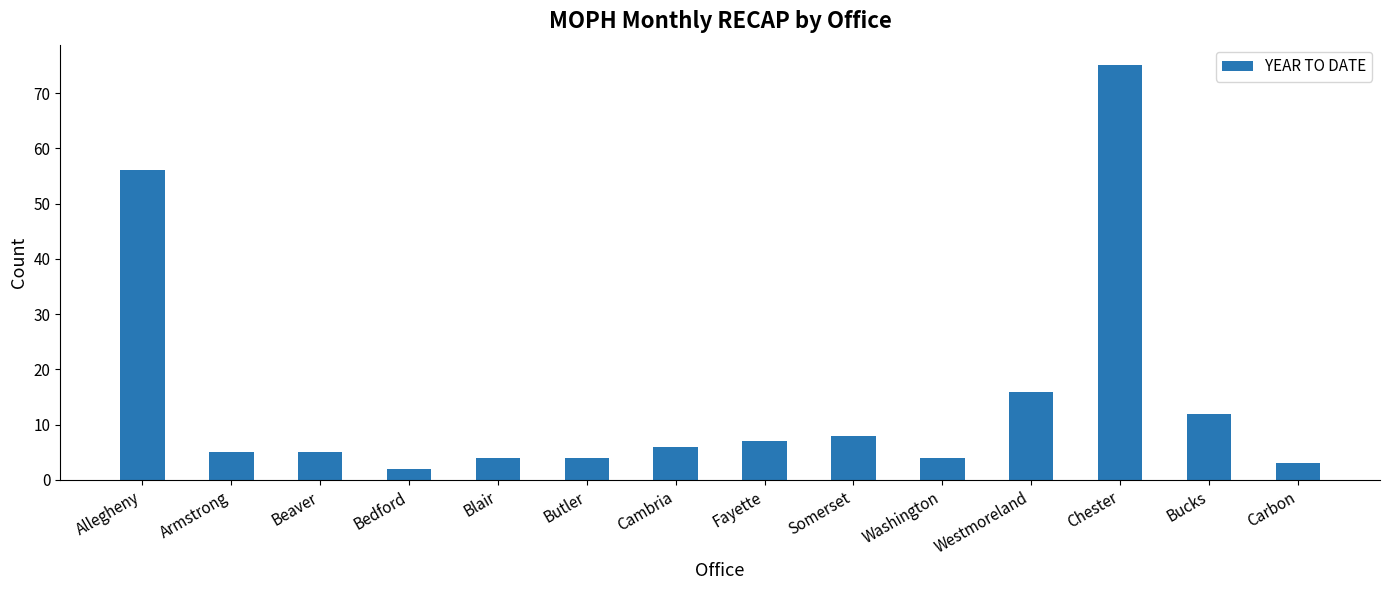

What is the approximate value at Fayette, to the nearest 10?

10